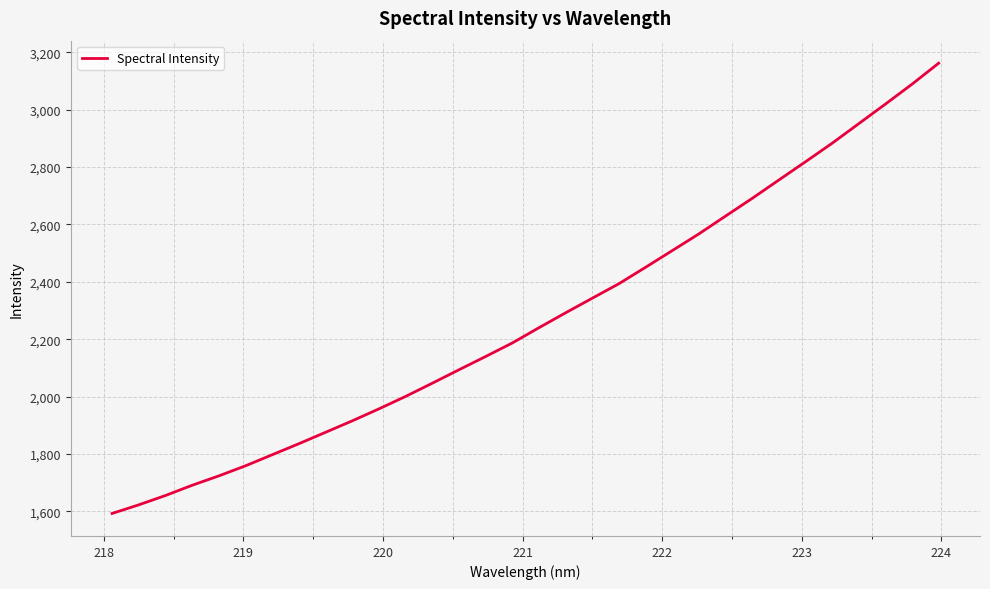

What is the difference between the maximum and minimum values?

1569.4